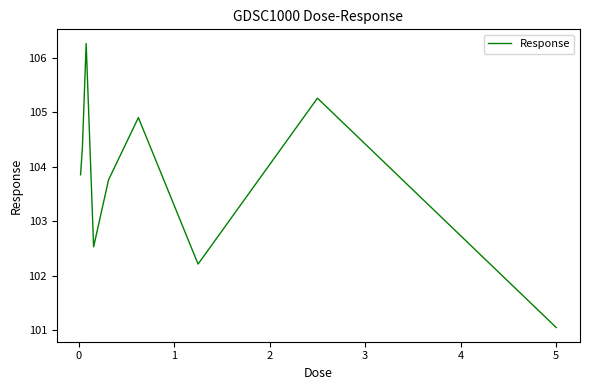

What is the difference between the maximum and minimum values?

5.2